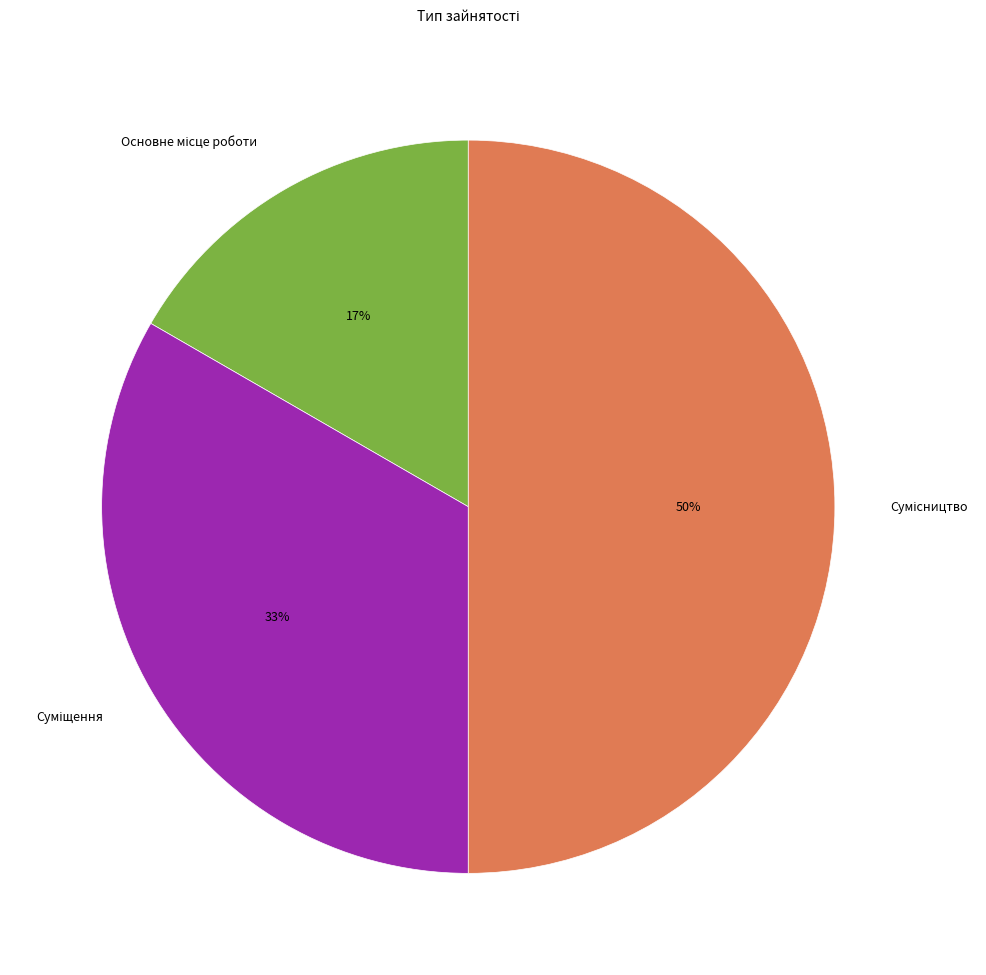

How many slices are in this pie chart?

3